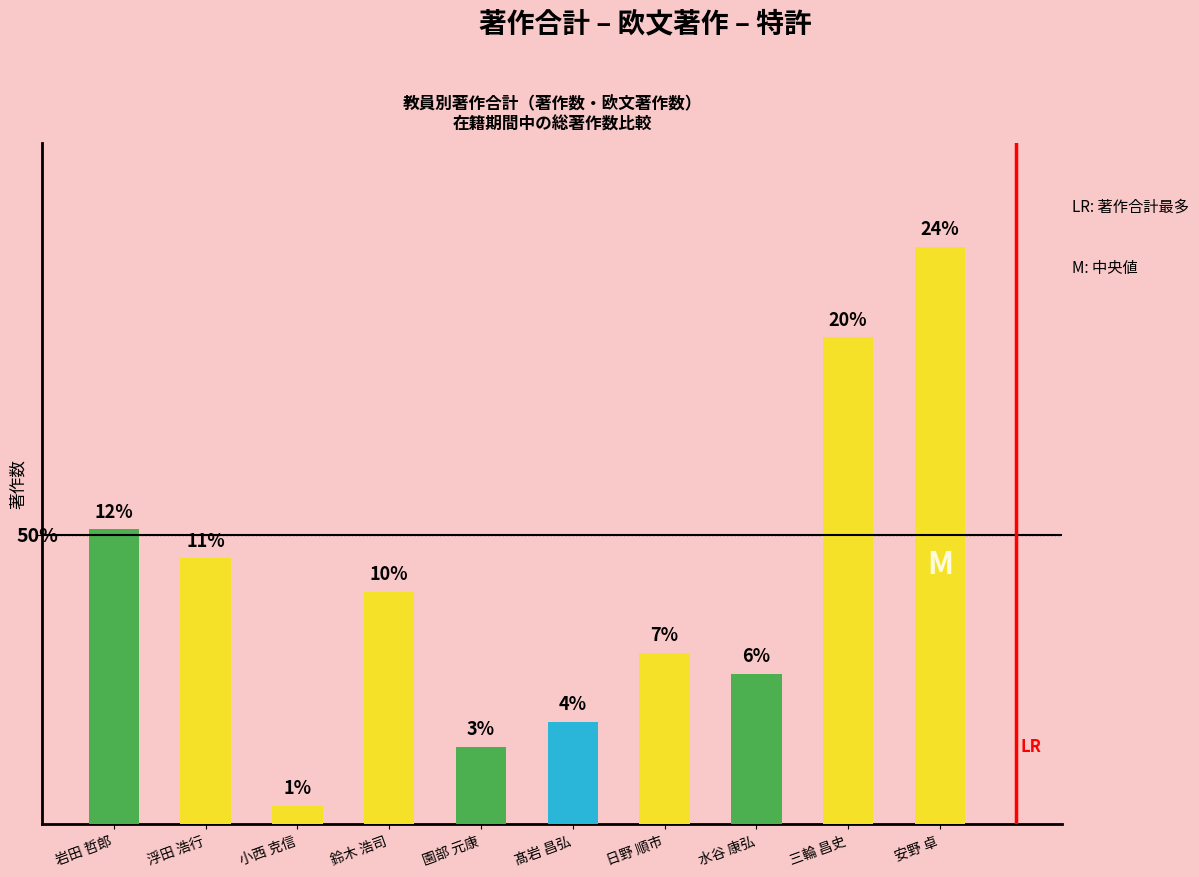

Are the bars horizontal?

No